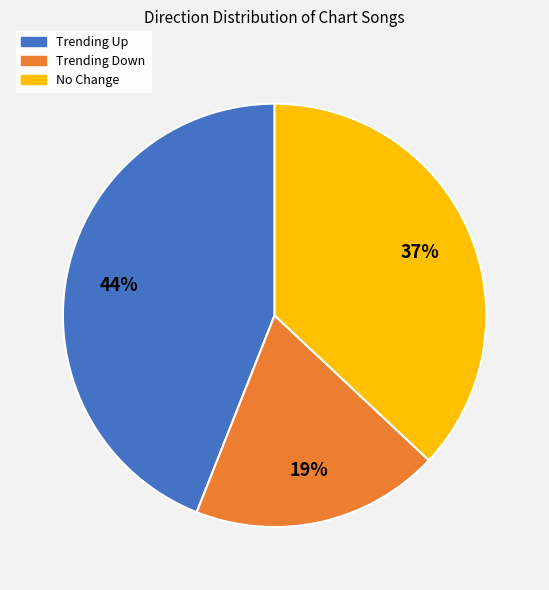

Approximately how many times larger is the value at No Change compared to Trending Up?

0.8